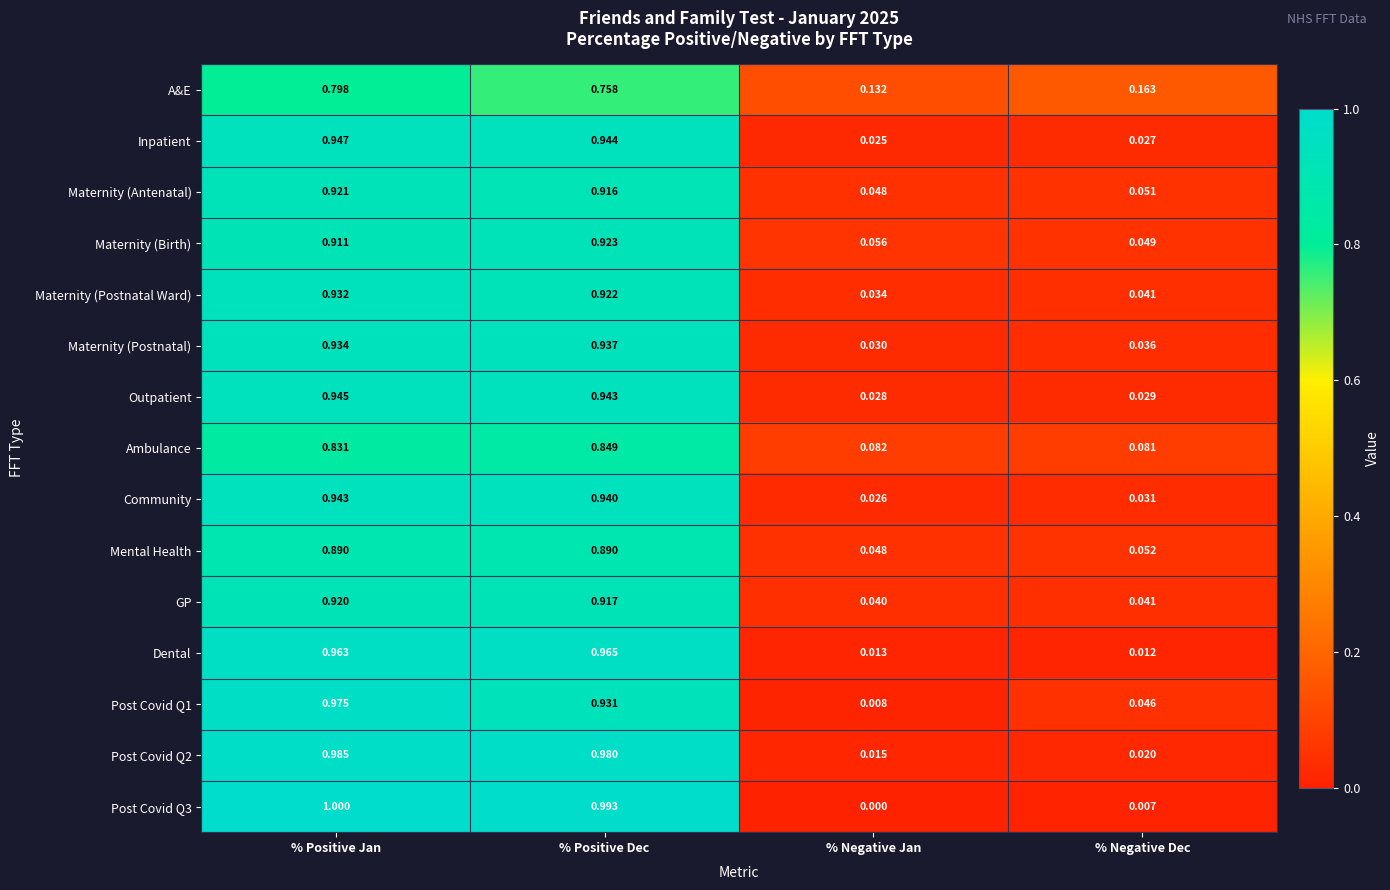

Rank the categories by Maternity (Postnatal Ward) value from highest to lowest.

% Positive Jan, % Positive Dec, % Negative Dec, % Negative Jan